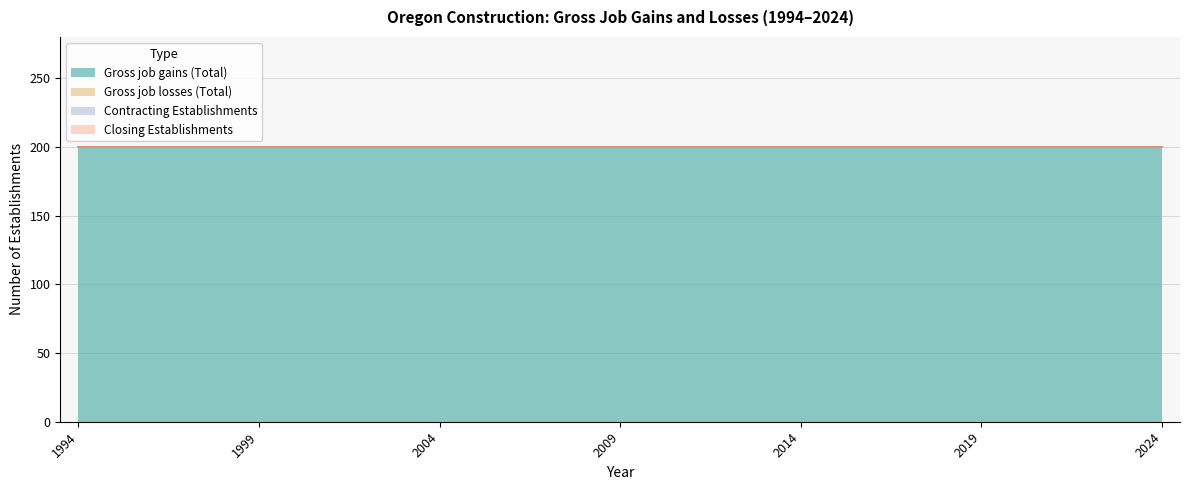

At 1997, list the series in order from smallest to largest.

Gross job losses (Total), Contracting Establishments, Closing Establishments, Gross job gains (Total)